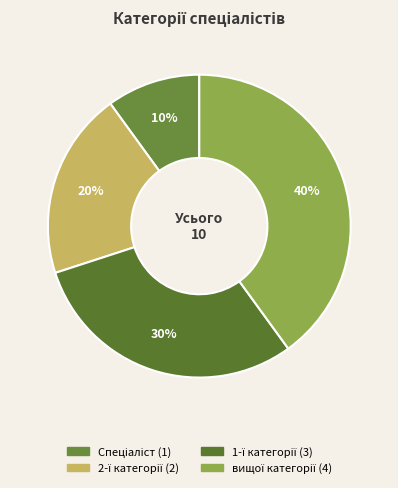

How many slices are in this pie chart?

4